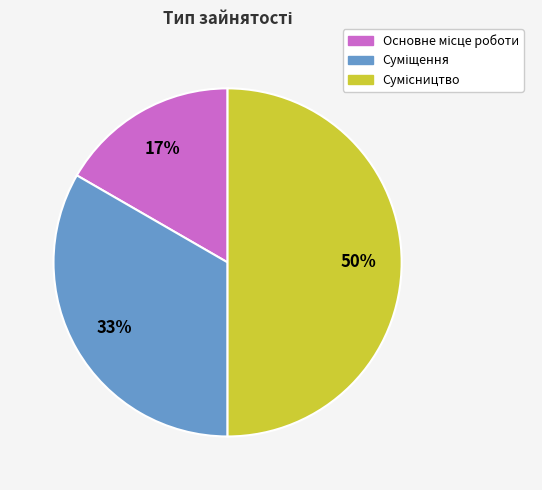

To the nearest percent, what is the average slice percentage?

33%